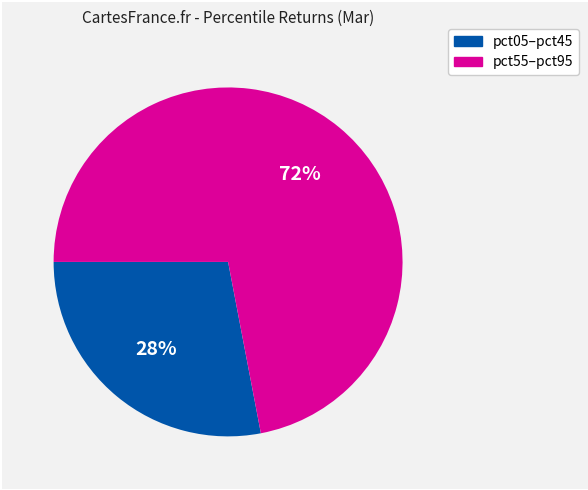

Is there any slice that represents more than half of the pie?

Yes